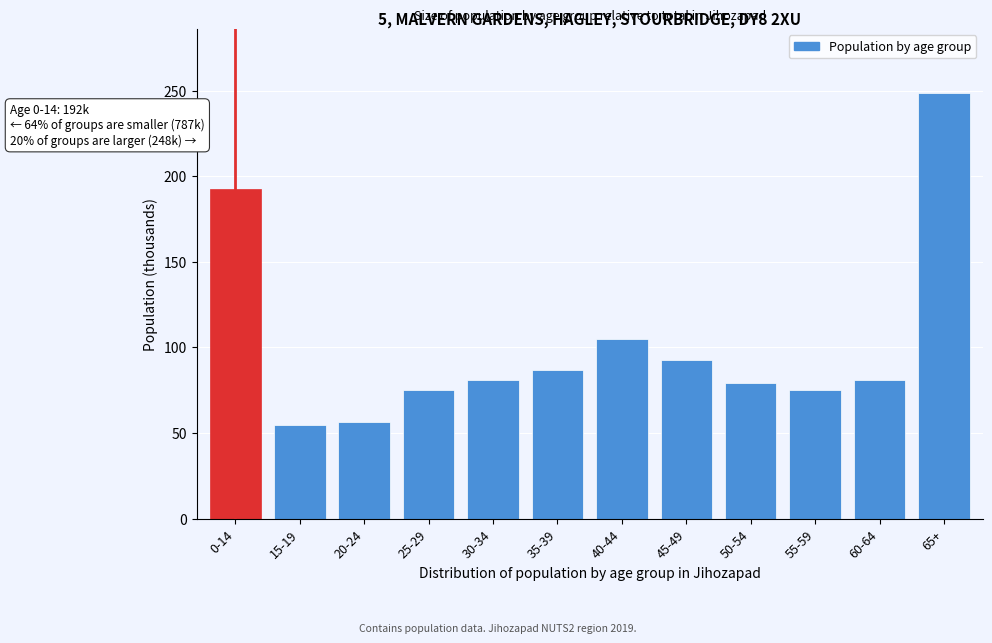

What is the minimum value shown in the chart?

54.8